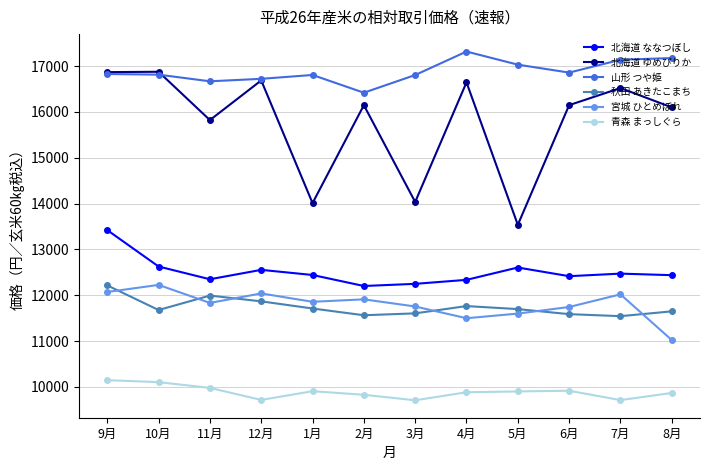

How many series are shown in this chart?

6